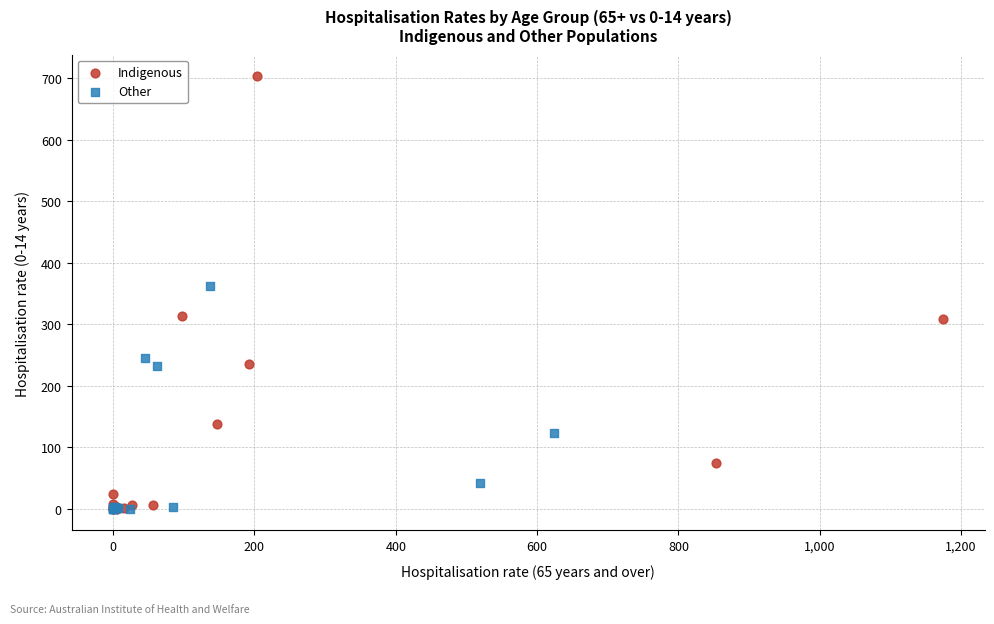

Which series has the largest Y range (max minus min)?

Indigenous